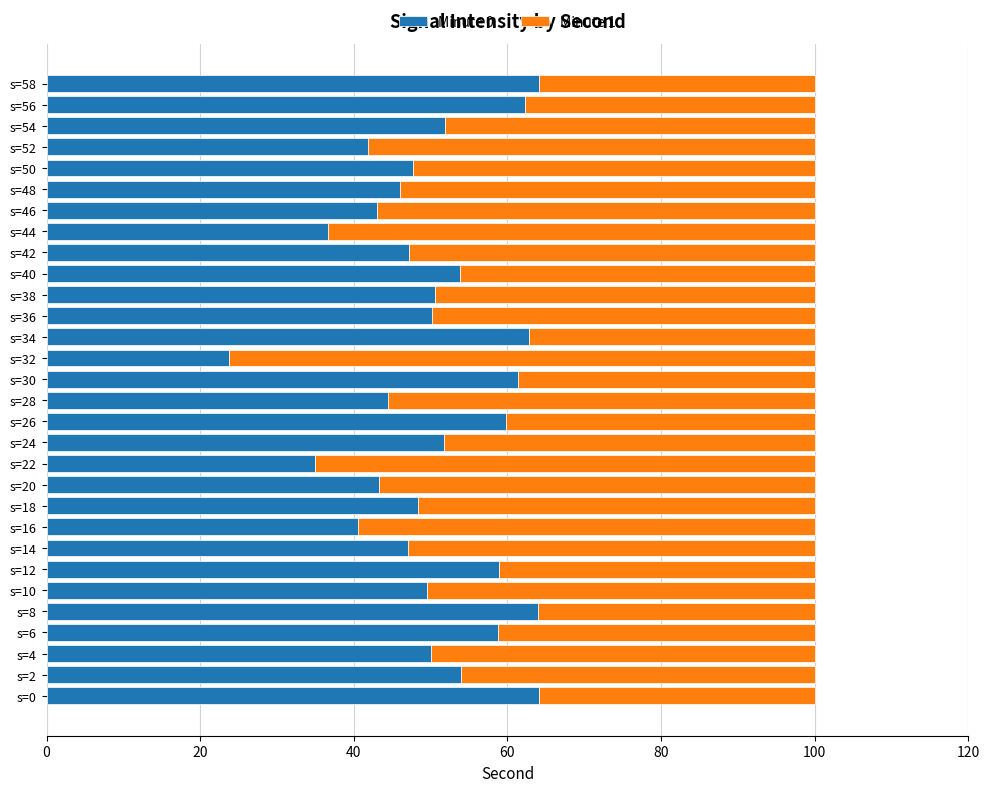

Count the number of data series in this chart.

2